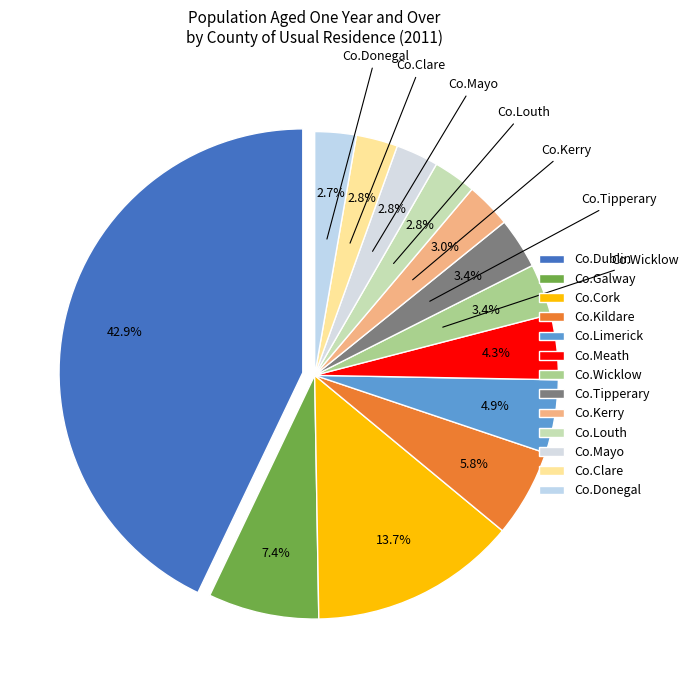

Does any single category account for the majority?

No